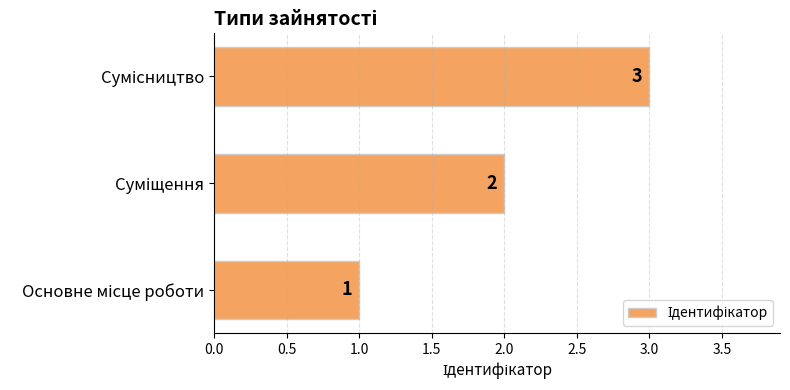

Does the chart contain stacked bars?

No